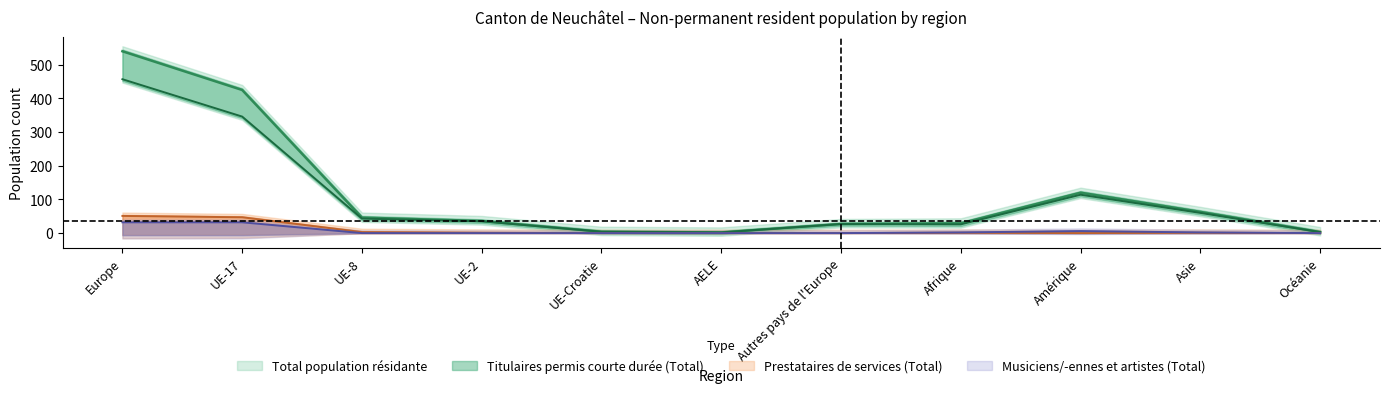

Reading right to left, extract all data points from this chart.

Total population résidante: 3	63	120	29	27	2	4	36	46	425	540
Titulaires permis courte durée (Total): 3	60	114	26	27	2	4	35	43	346	457
Prestataires de services (Total): 0	1	0	1	0	0	0	1	3	47	51
Musiciens/-ennes et artistes (Total): 0	2	6	2	0	0	0	0	0	32	32